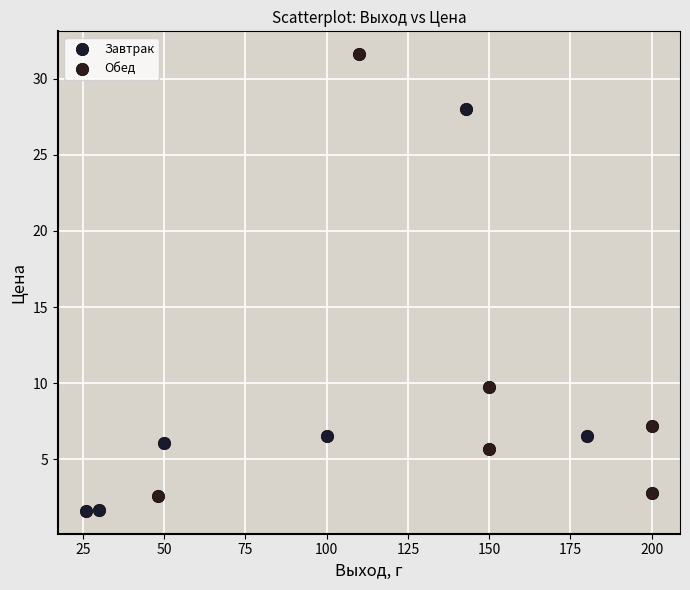

Which series contains the highest Y value?

Обед